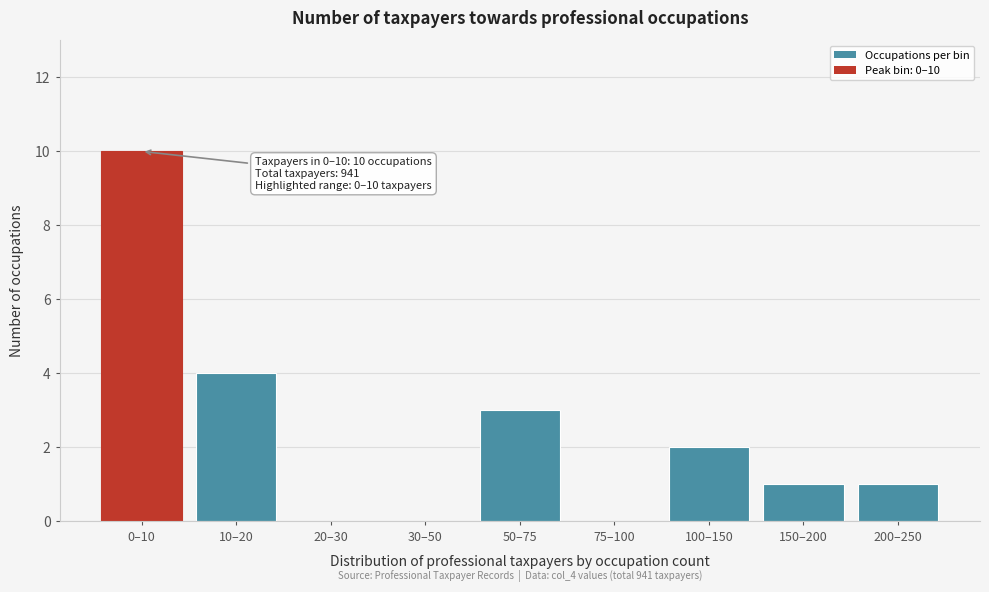

Reading left to right, transcribe all the data shown in this chart.

0–10=10	10–20=4	20–30=0	30–50=0	50–75=3	75–100=0	100–150=2	150–200=1	200–250=1